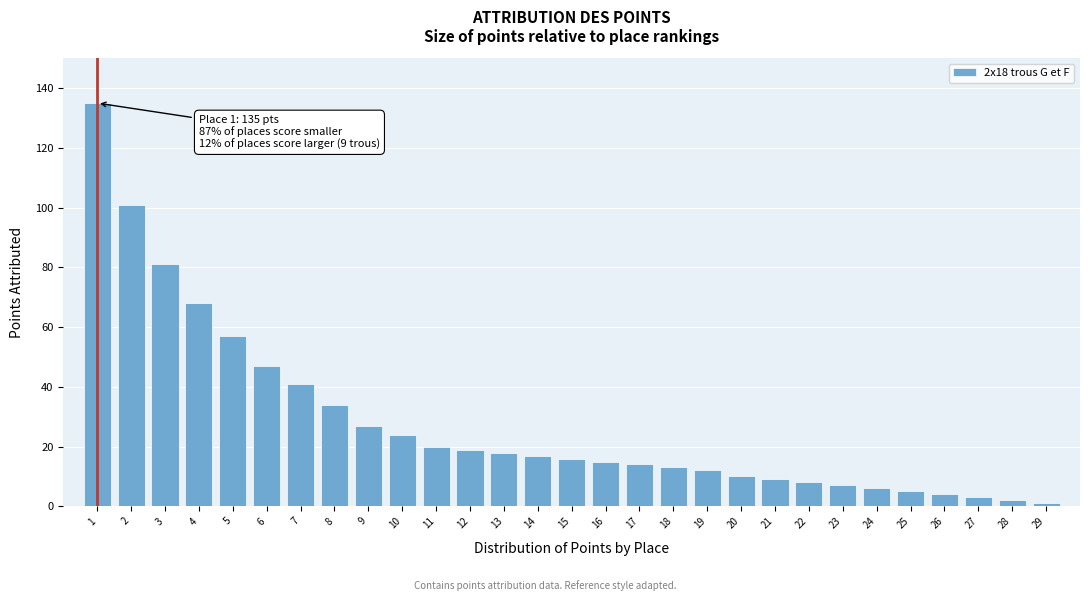

Reading right to left, transcribe all the data shown in this chart.

1	2	3	4	5	6	7	8	9	10	12	13	14	15	16	17	18	19	20	24	27	34	41	47	57	68	81	101	135